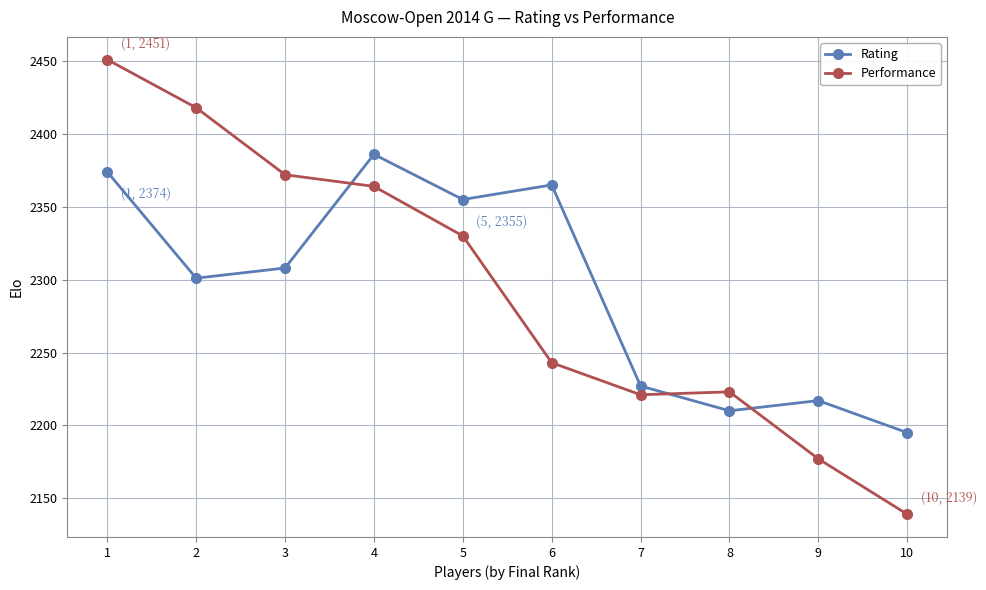

What is the sum of all Performance values?

22938